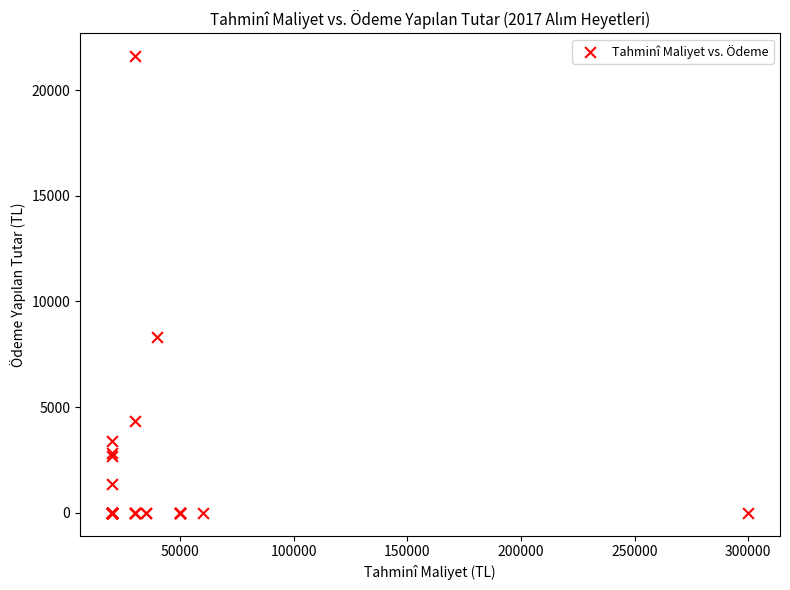

What Y value in the scatter plot is closest to 10800?

8330.0